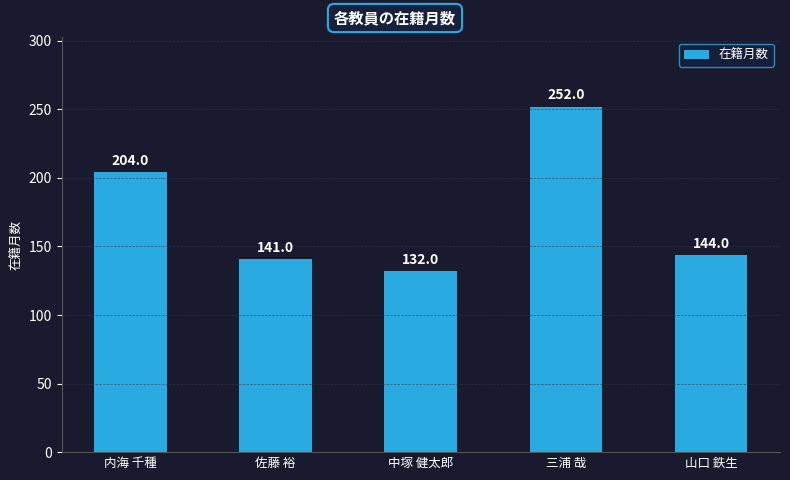

What is the value of the 5th bar from the left?

144